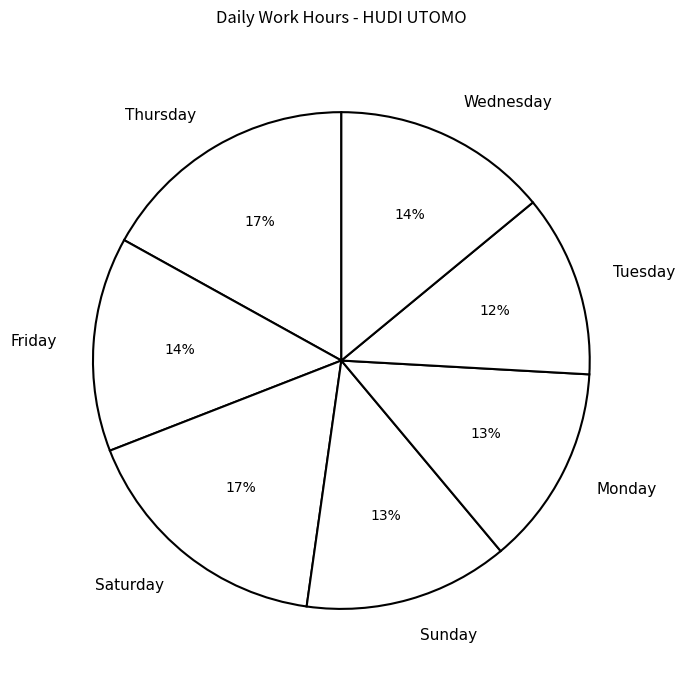

Which slice is the smallest?

Tuesday